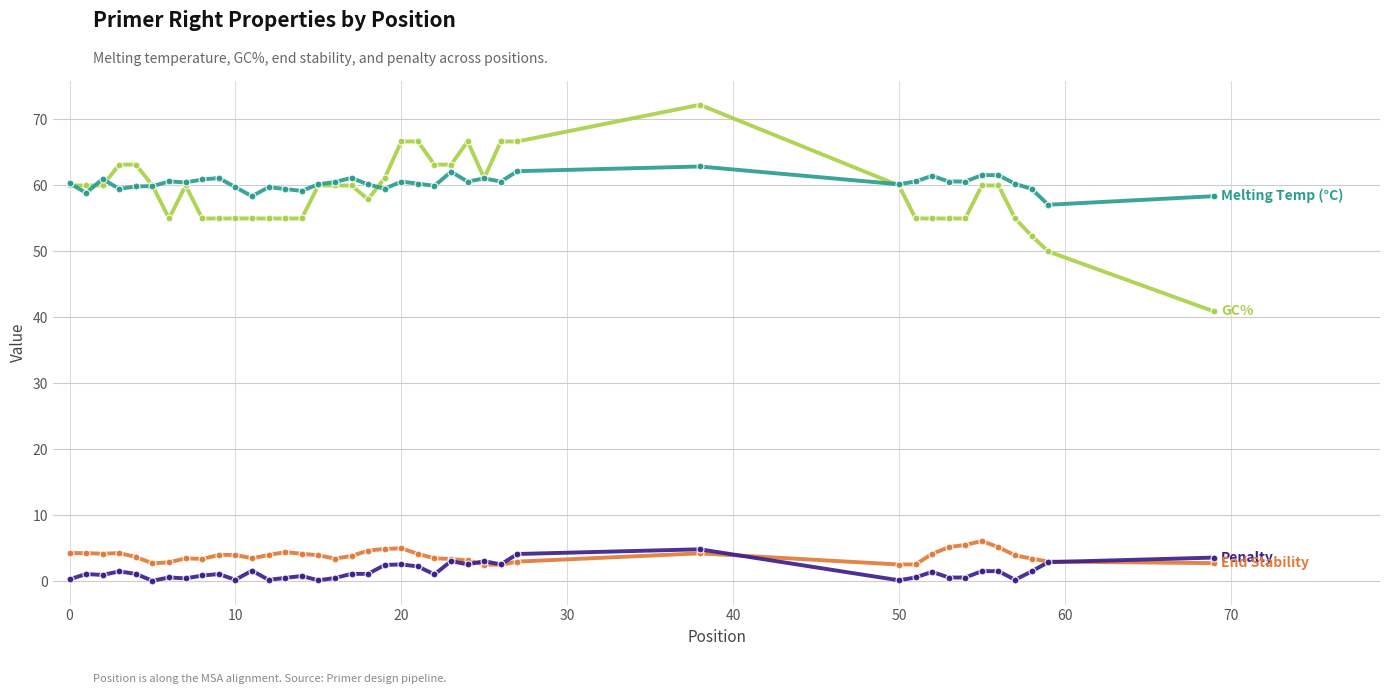

What is the maximum value shown in the chart?

72.2